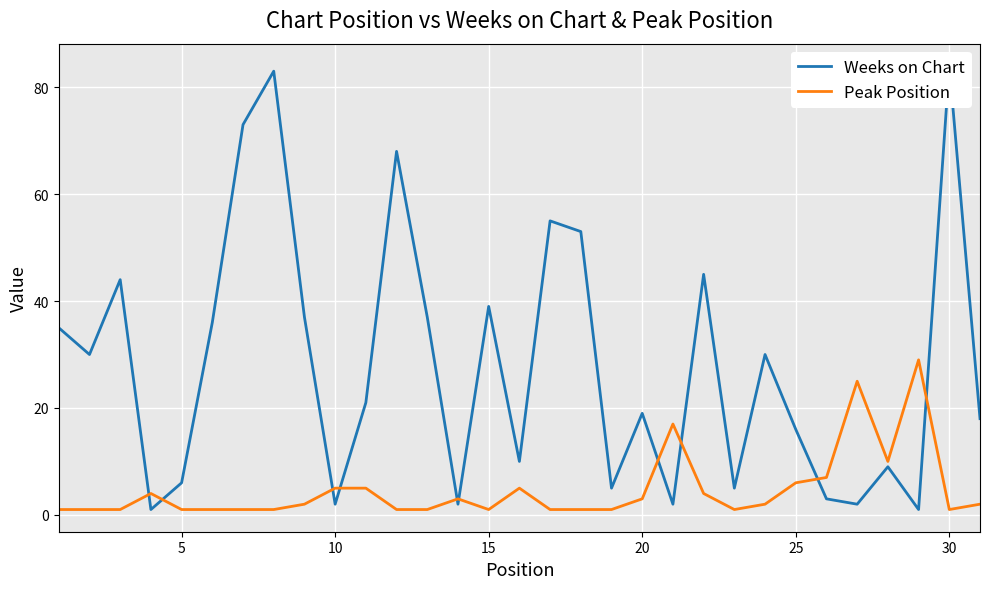

What is the highest value of the Peak Position series?

29